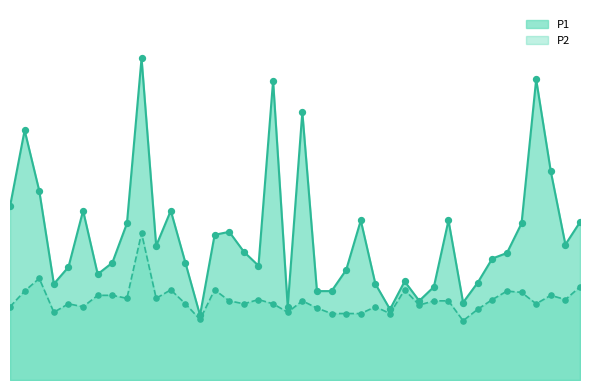

Which series reaches the minimum Y coordinate?

P2